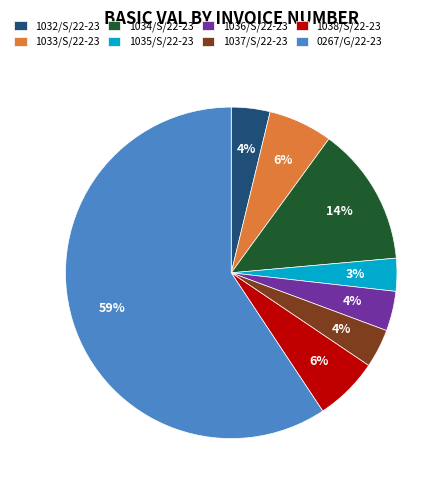

Count the number of slices in the pie.

8